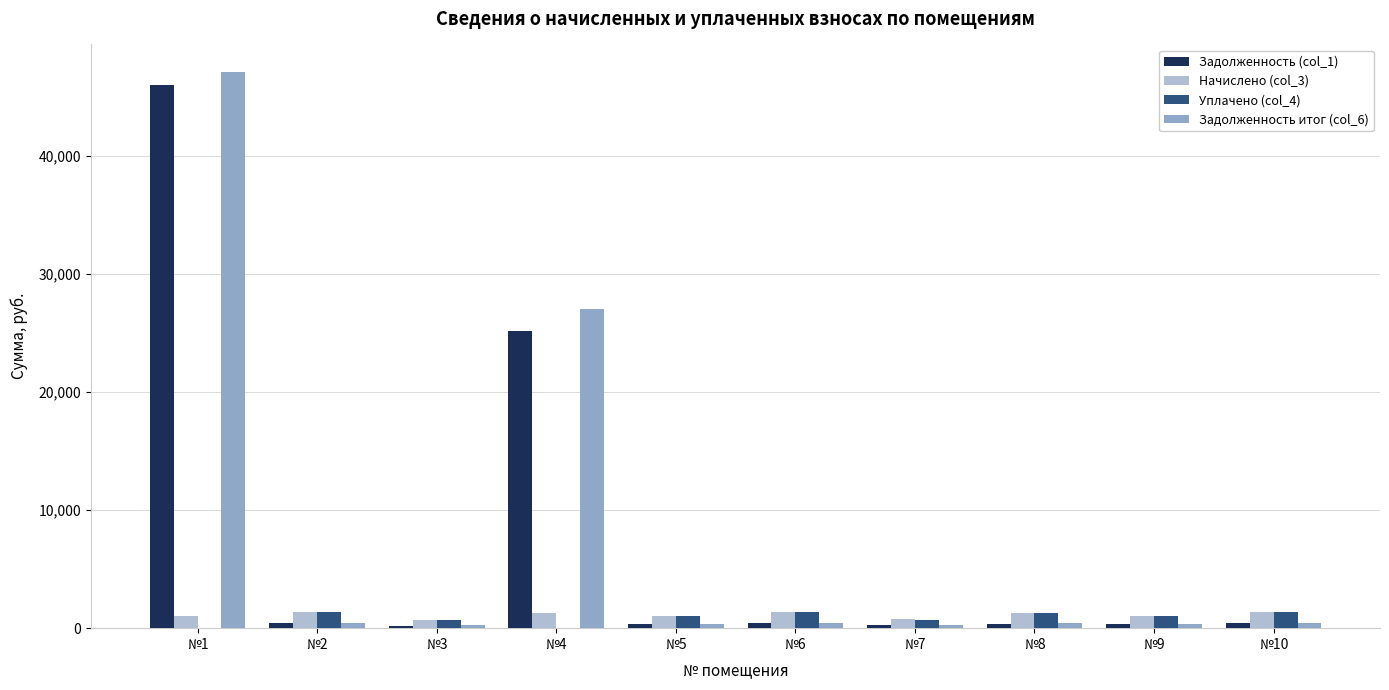

What is the total value across all series at №4?

53426.9